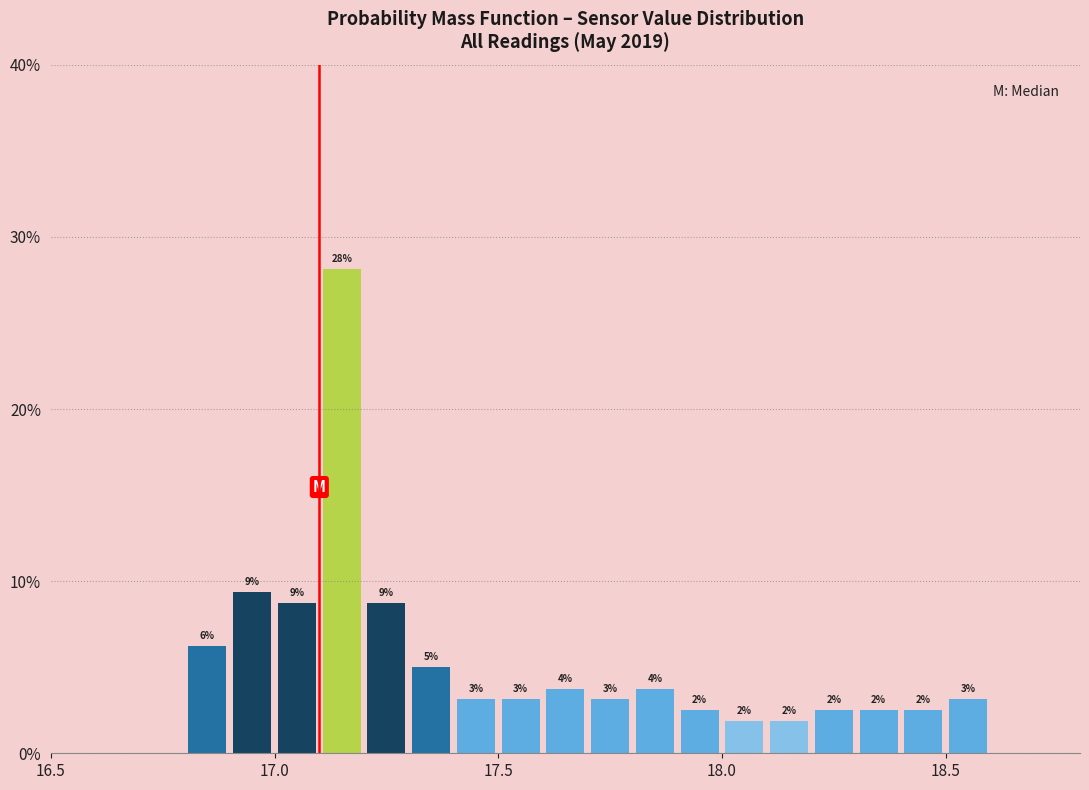

Read against the x-axis, roughly where is the centre of the tallest bar?

17.15